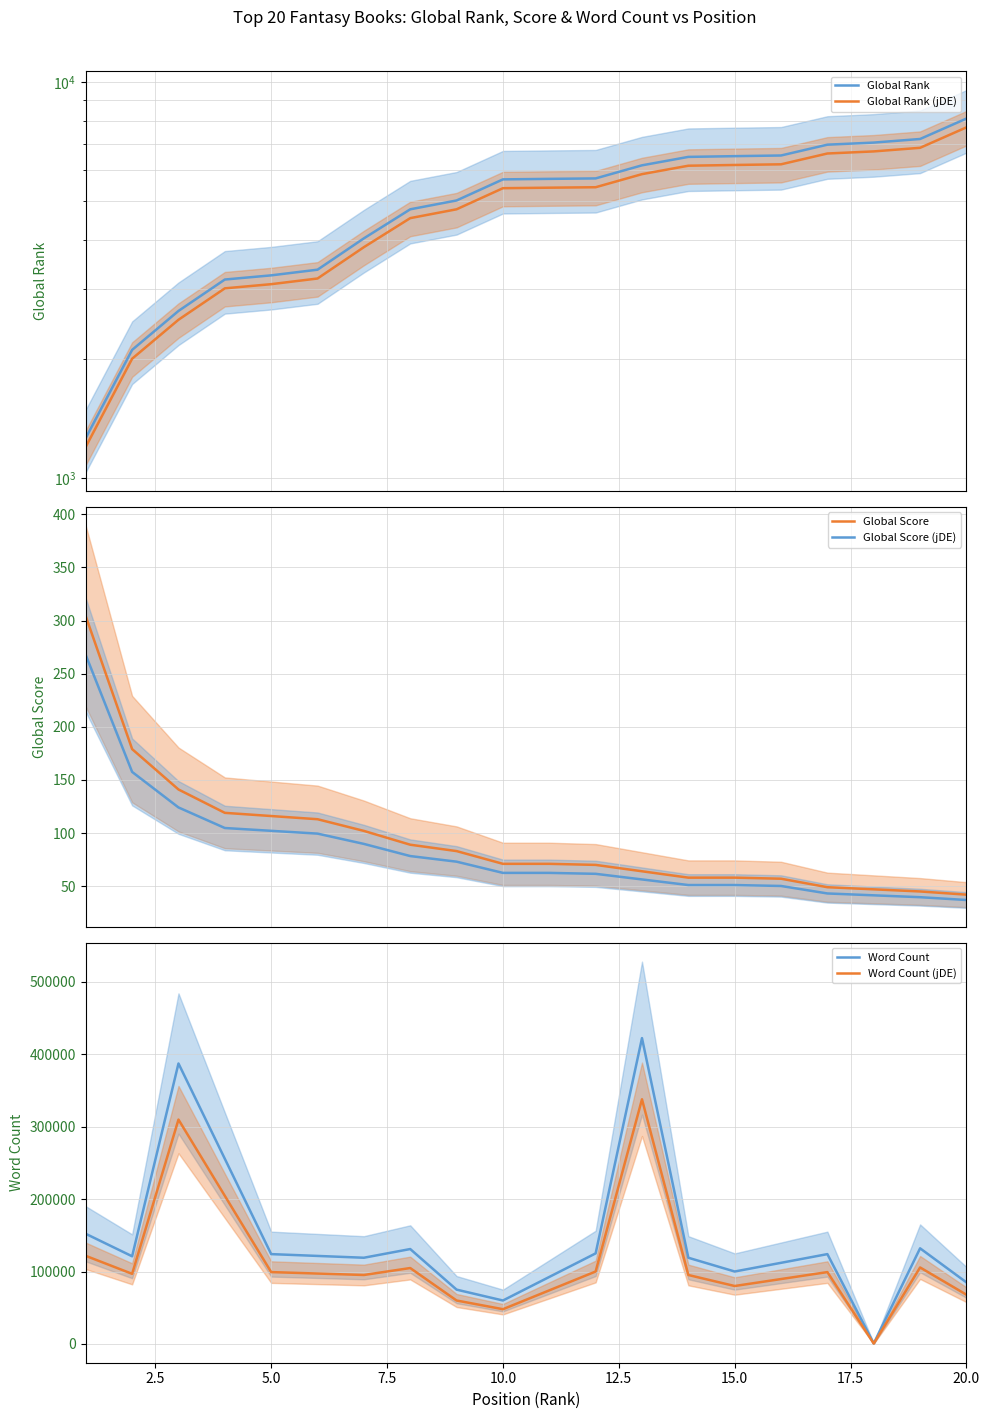

Which series has the largest range (max minus min)?

Word Count